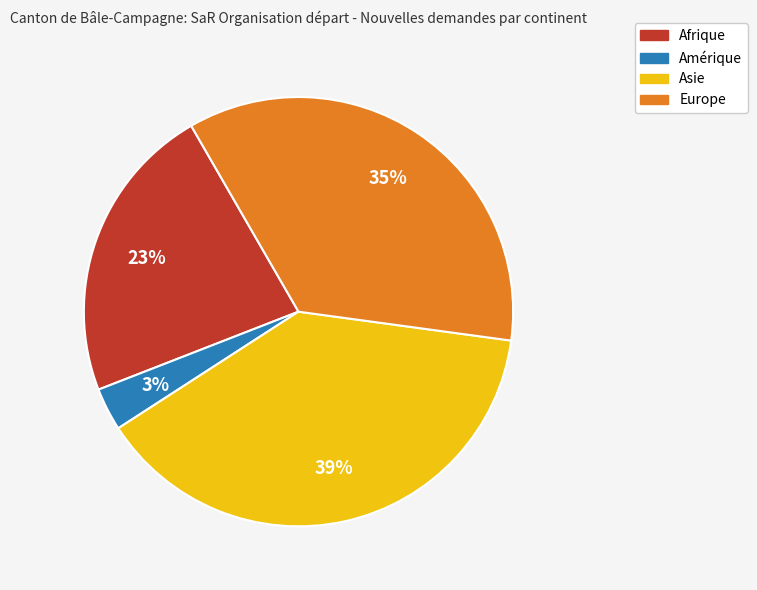

Which has a higher value, Europe or Amérique?

Europe